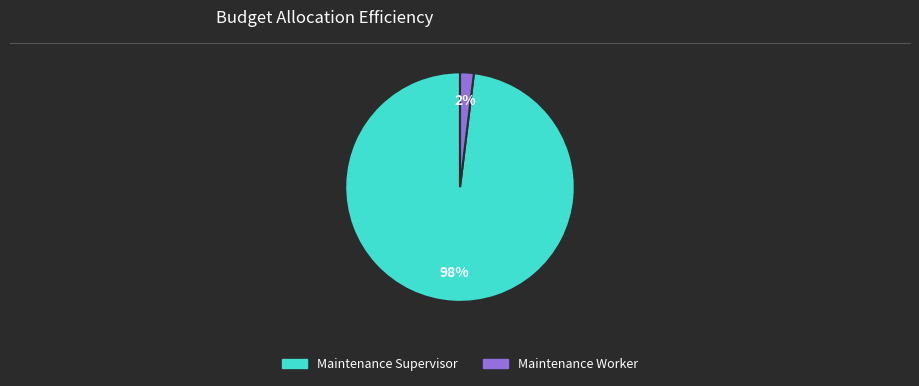

Count the number of slices in the pie.

2